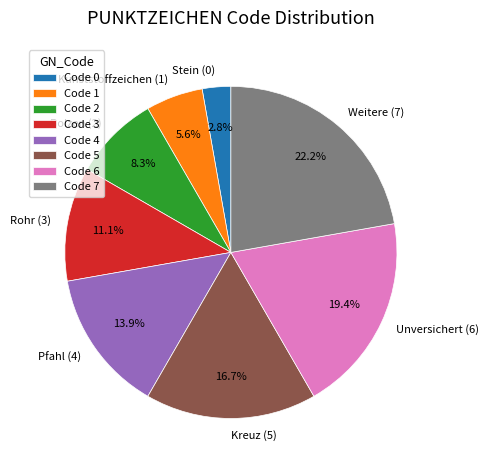

How many slices are in this pie chart?

8